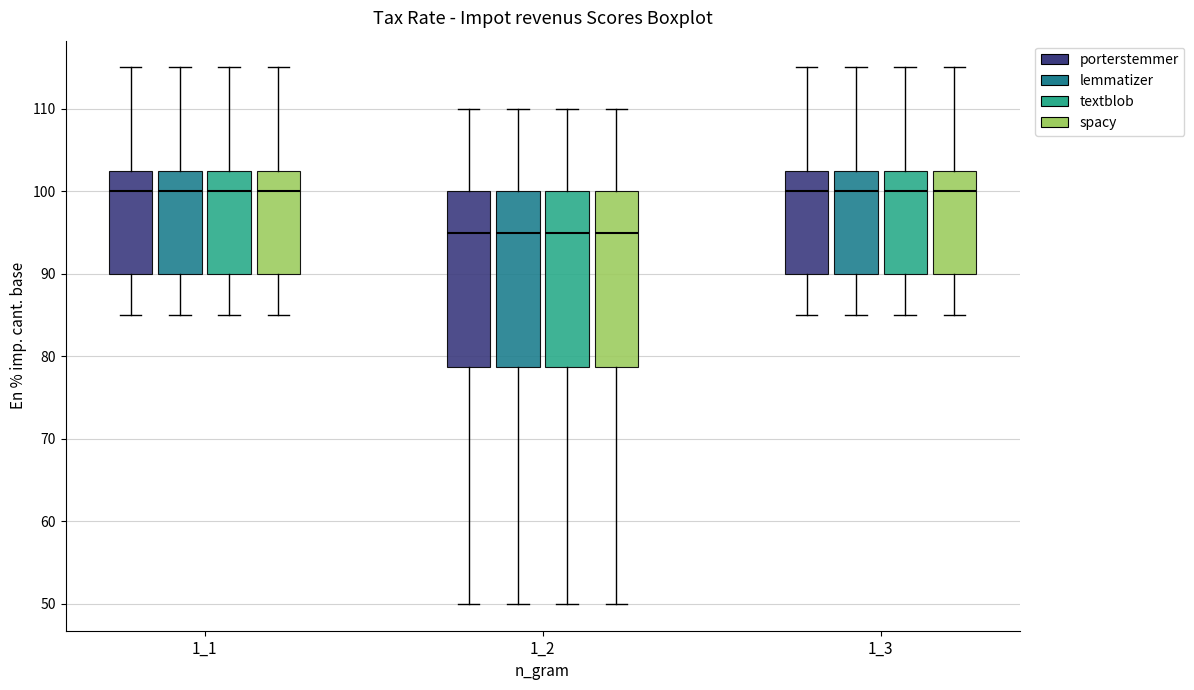

Where is the upper edge of the box for 1_1 (porterstemmer) on the y-axis? The values are not printed on the chart, so give them approximately, as read against the axis.

103